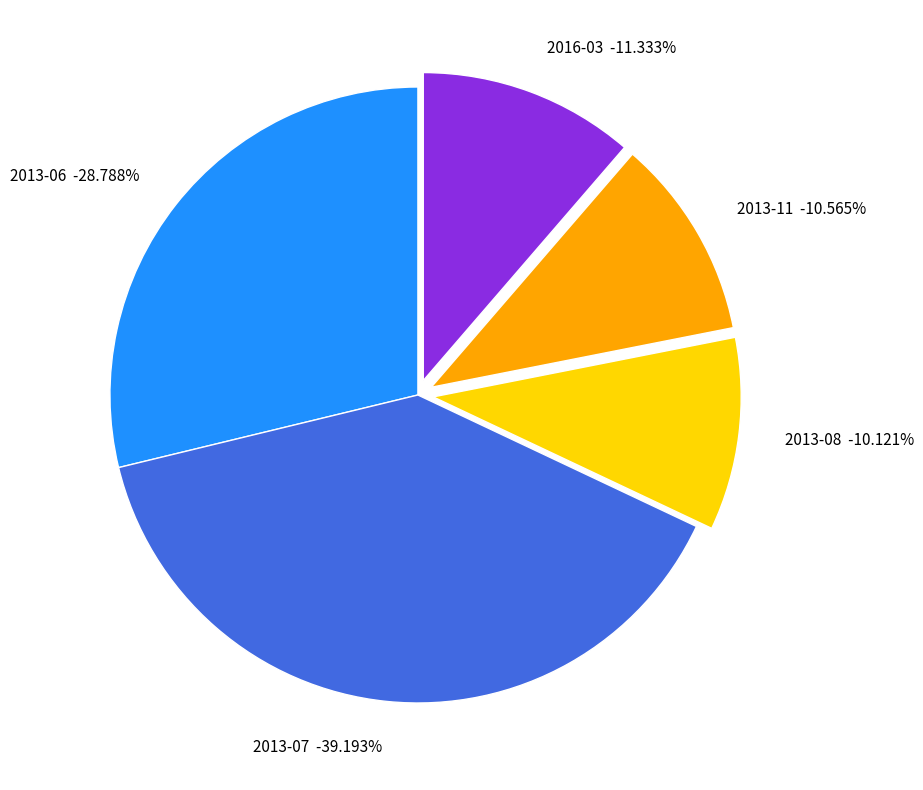

Is it true that 2013-06-20 19:47 is 1% of the pie?

False